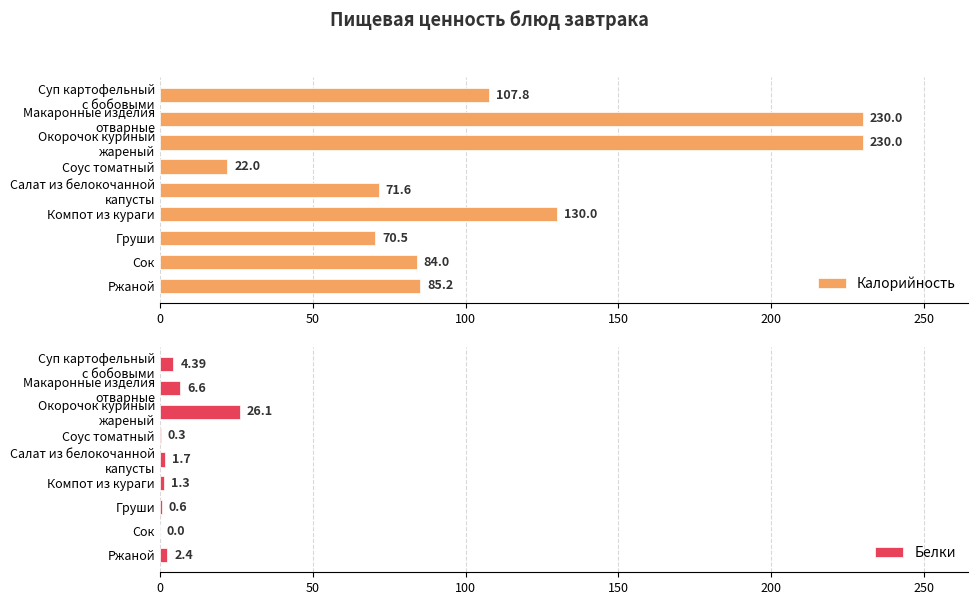

What are all the series names shown in the legend?

Калорийность, Белки